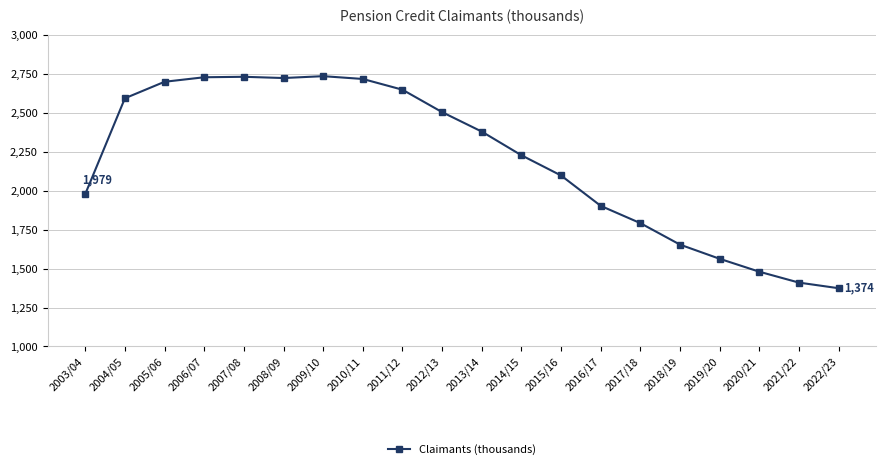

What is the minimum value shown in the chart?

1374